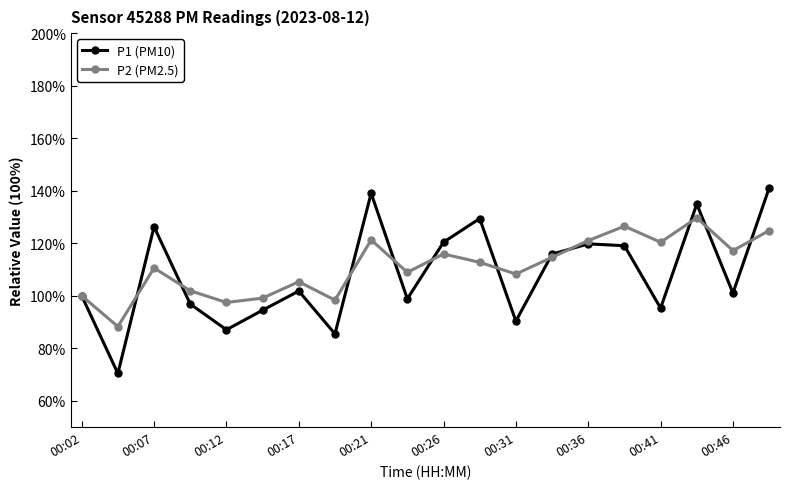

What is the maximum value shown in the chart?

141.0